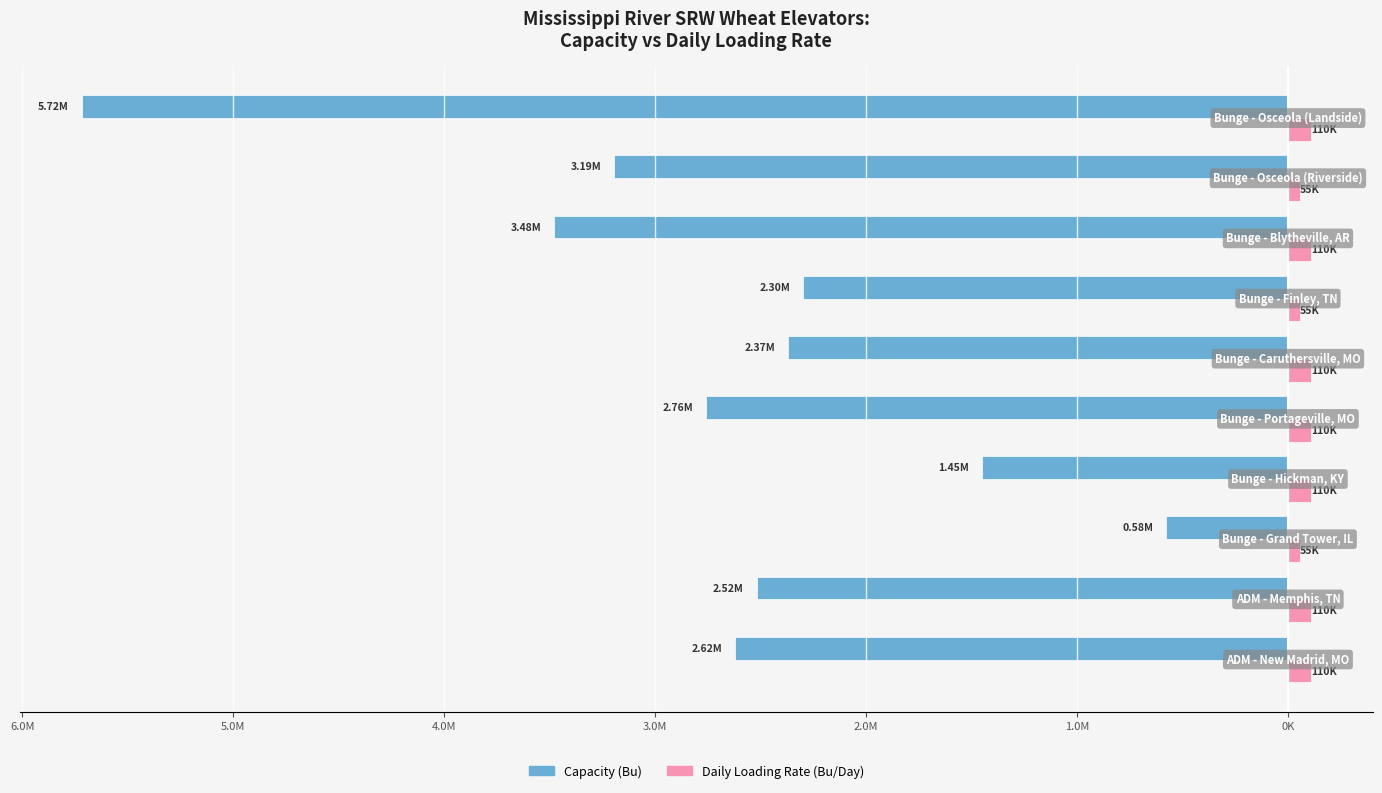

What are all the series names shown in the legend?

Capacity (Bu), Daily Loading Rate (Bu/Day)